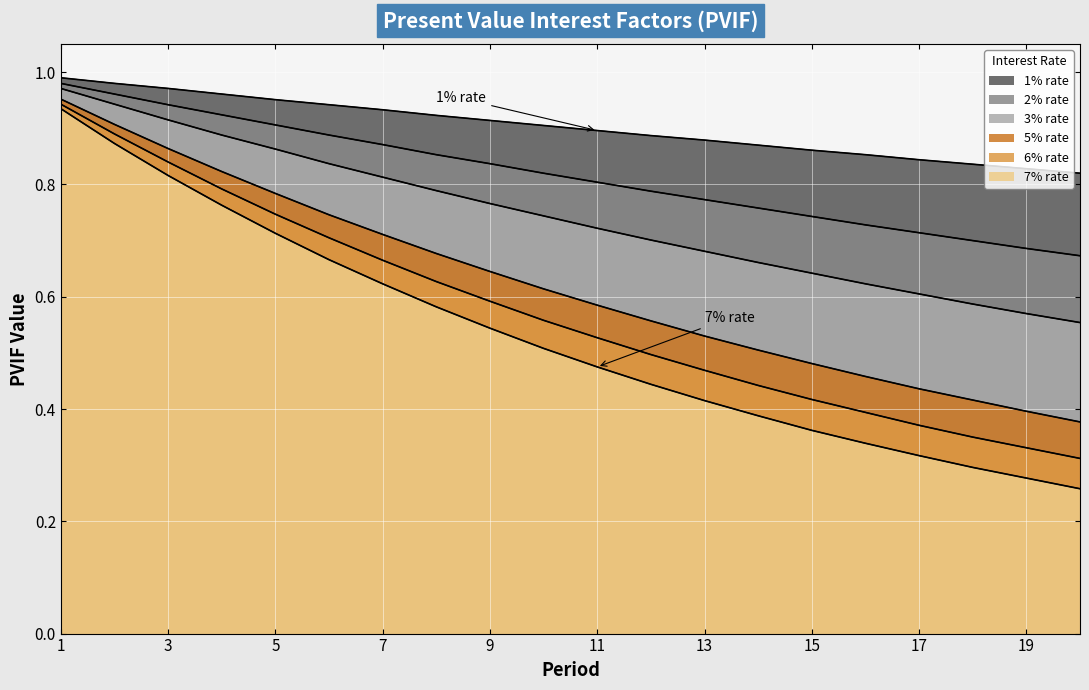

True or false: 6% rate and 3% rate intersect in this chart.

False